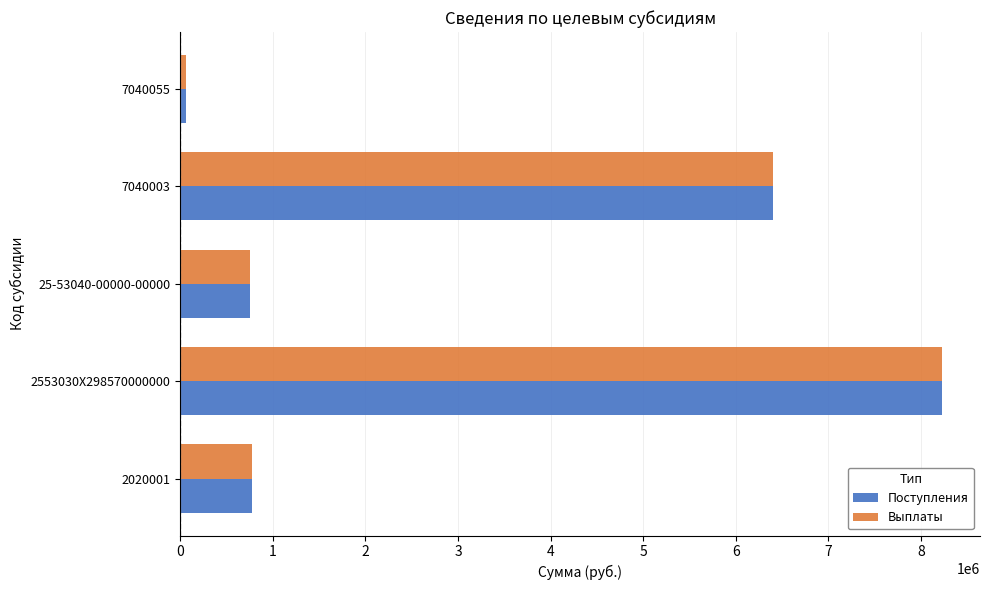

The Поступления series shows 150214.9 at 25-53040-00000-00000. True or false?

False